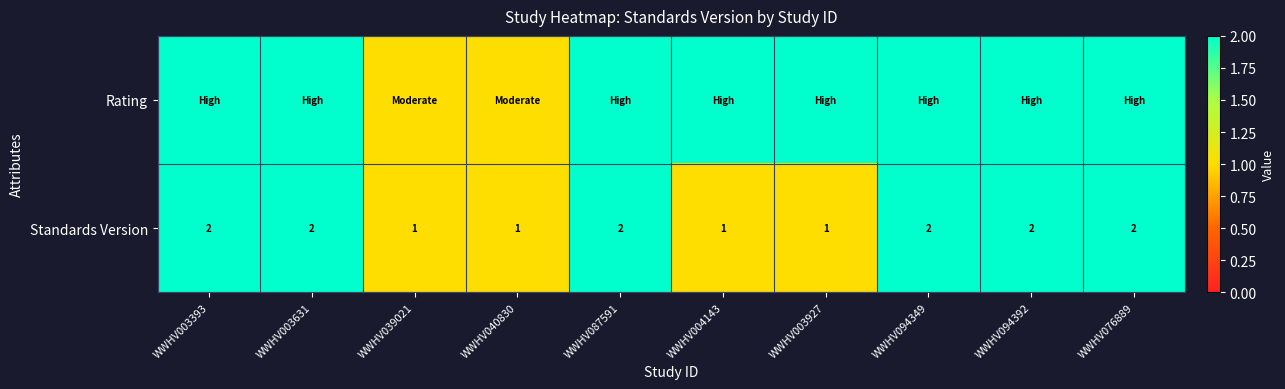

How many distinct data groups are displayed?

2